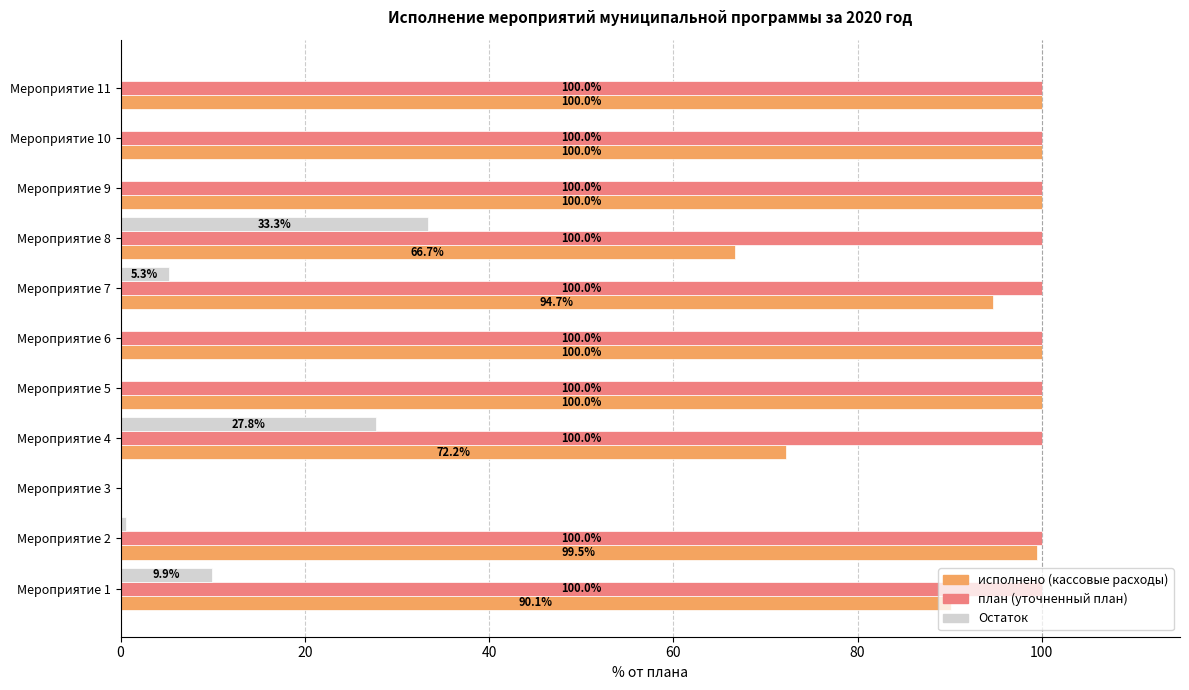

What is the greatest value displayed?

100.0